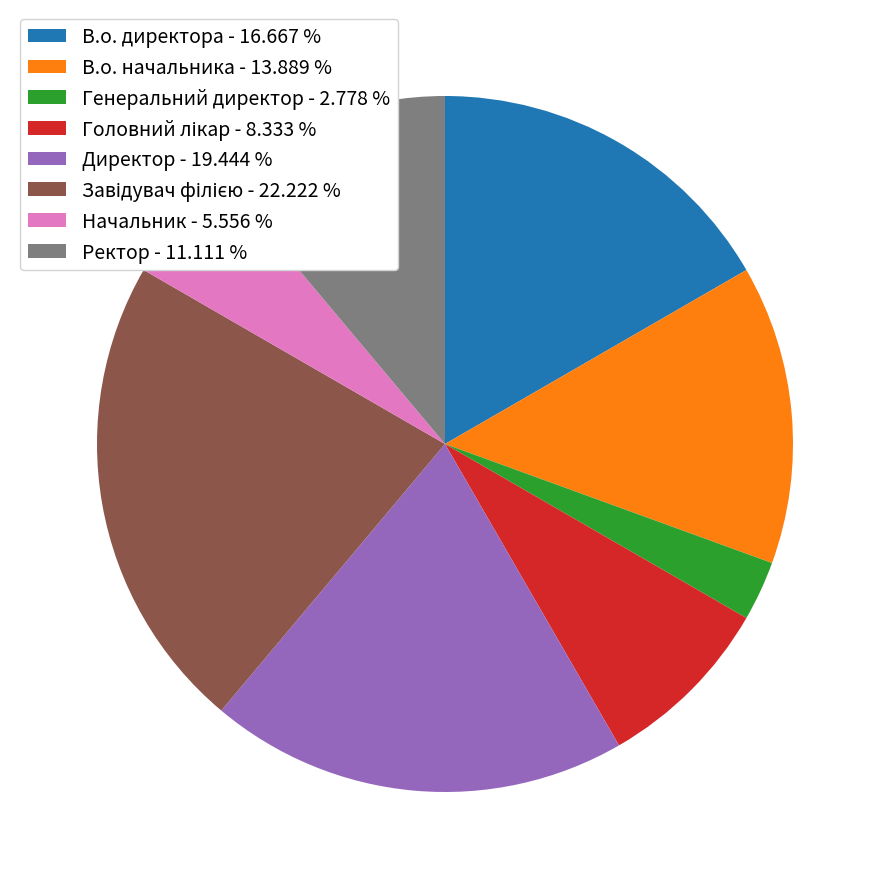

Count the number of slices in the pie.

8